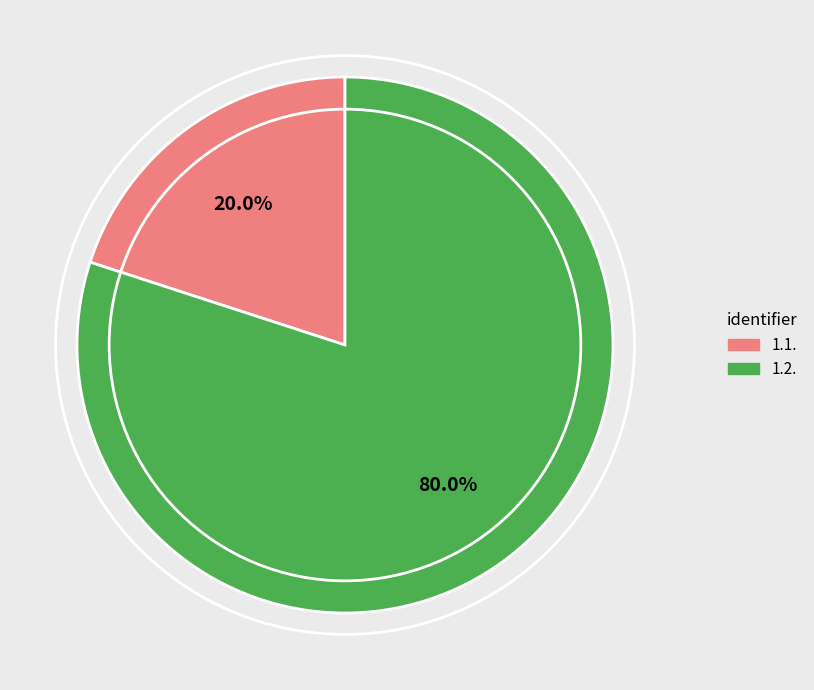

How many segments does this pie chart have?

2